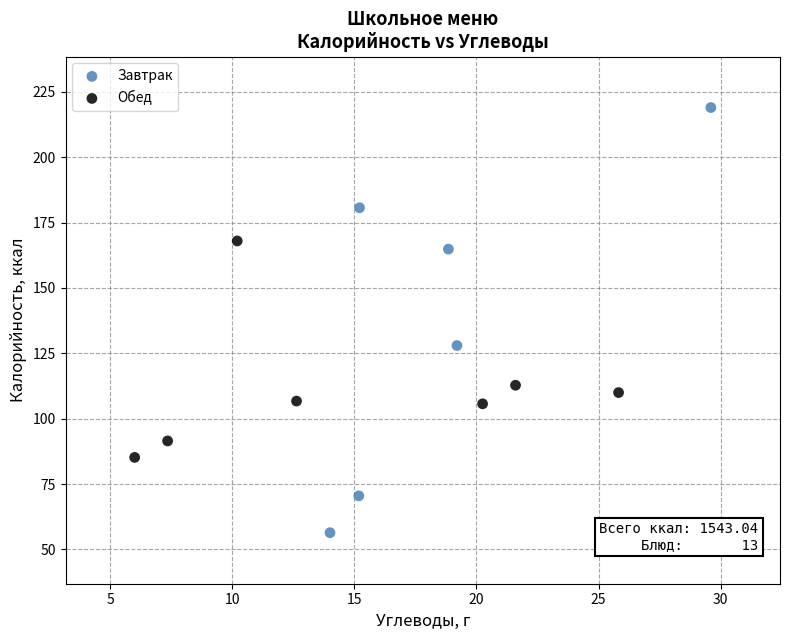

Which series has the largest Y range (max minus min)?

Завтрак